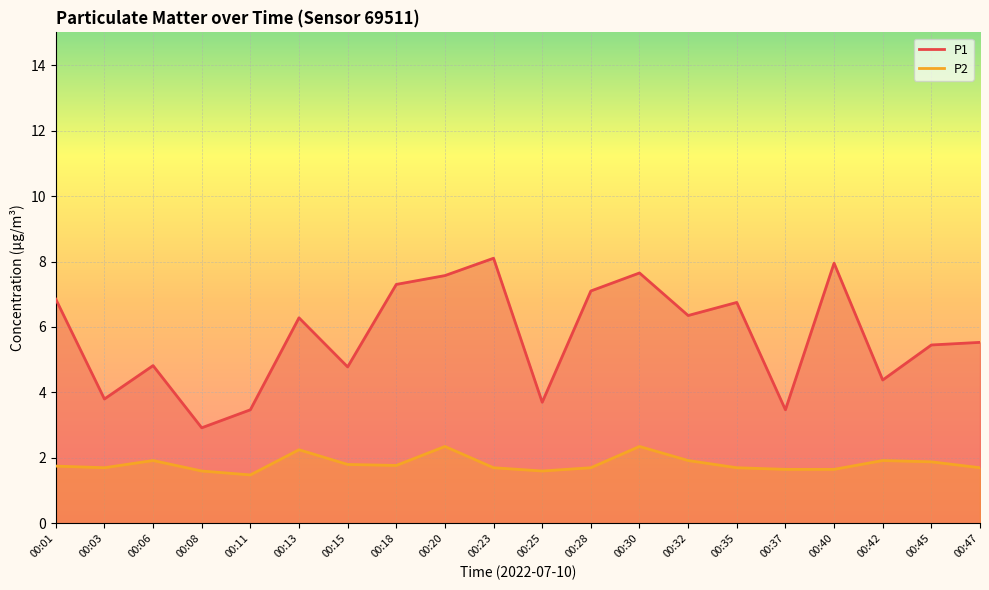

What is the greatest value displayed?

8.1